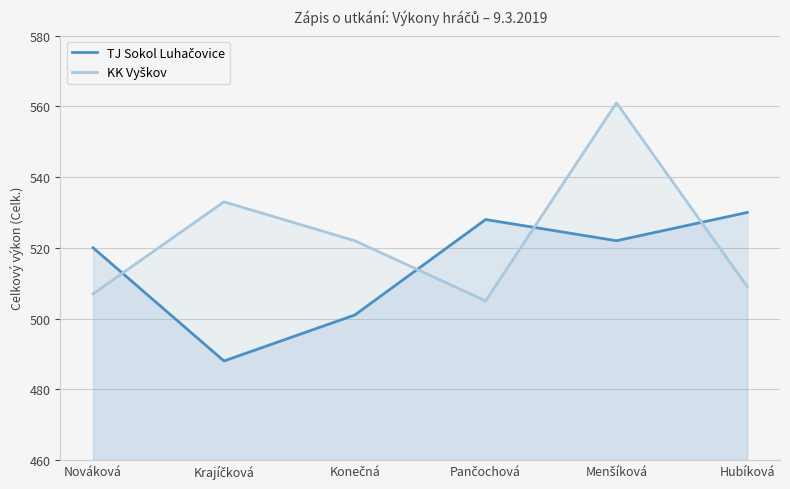

Reading left to right, what are all the values shown in this chart?

TJ Sokol Luhačovice: 520	488	501	528	522	530
KK Vyškov: 507	533	522	505	561	509